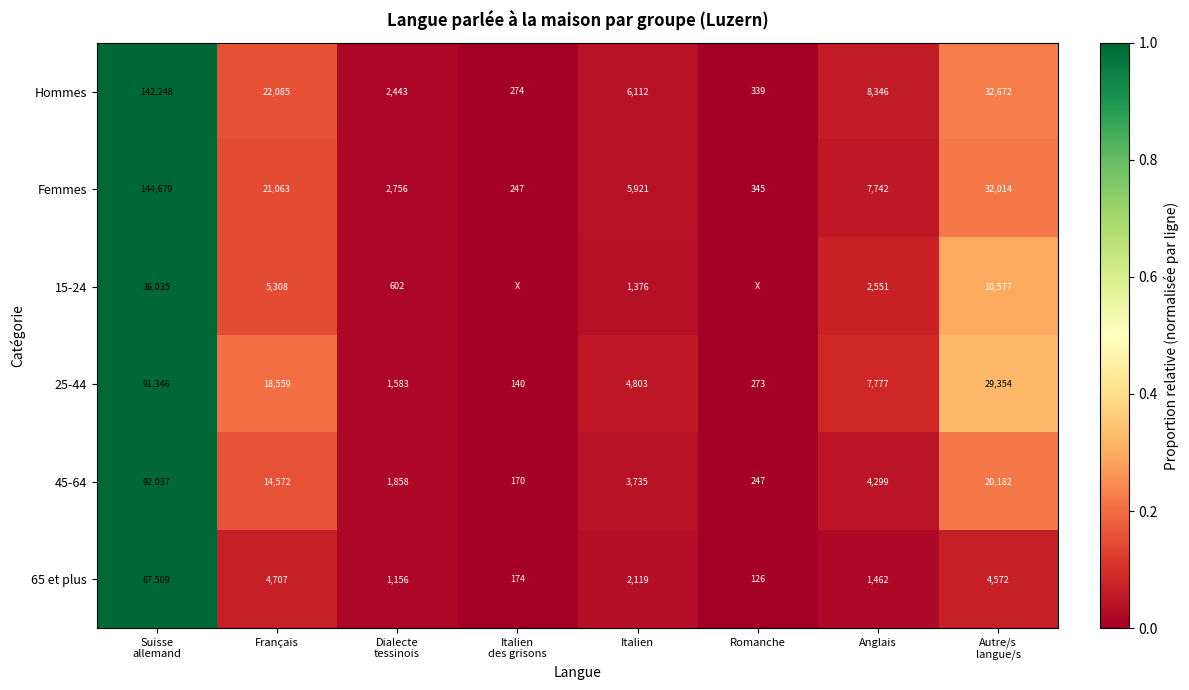

At Anglais, list the series in order from smallest to largest.

65 et plus, 15-24, 45-64, Femmes, 25-44, Hommes